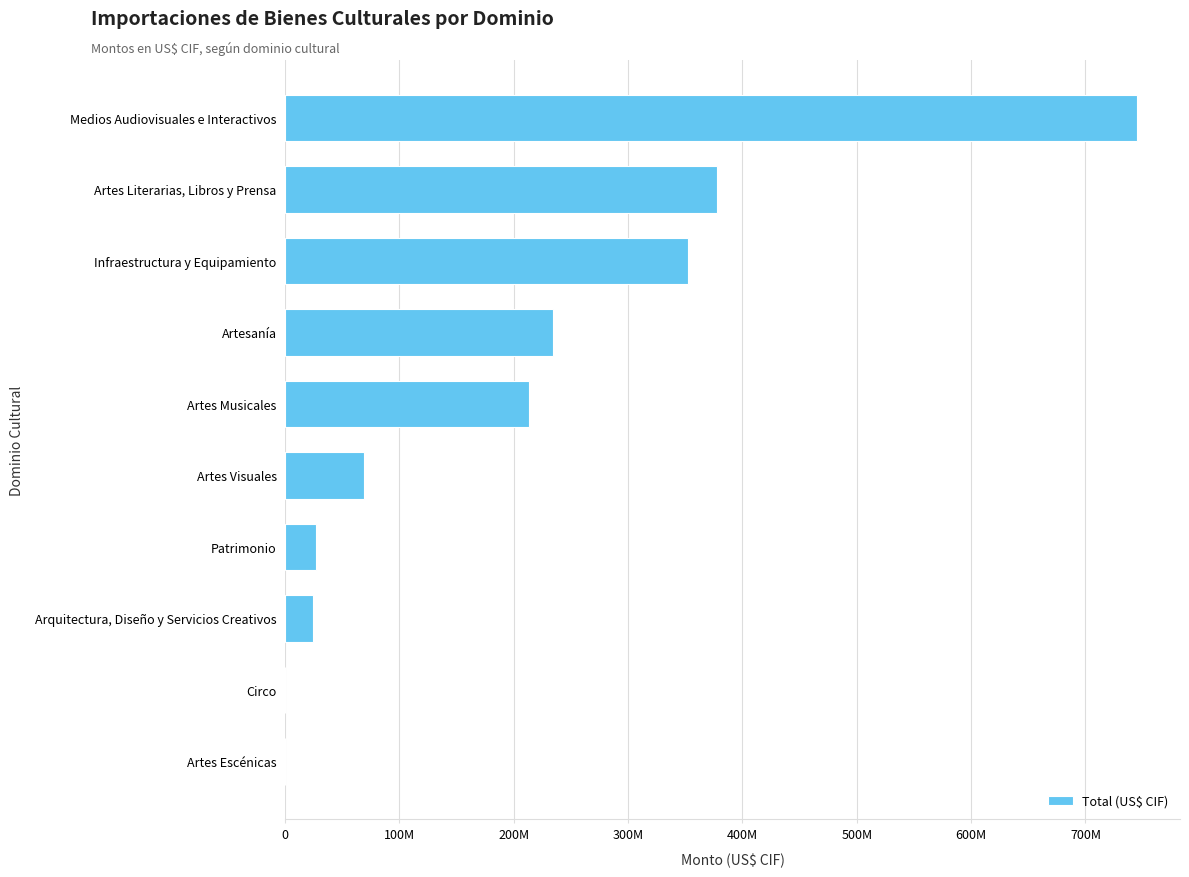

At which label is the value closest to 372751664?

Artes Literarias, Libros y Prensa